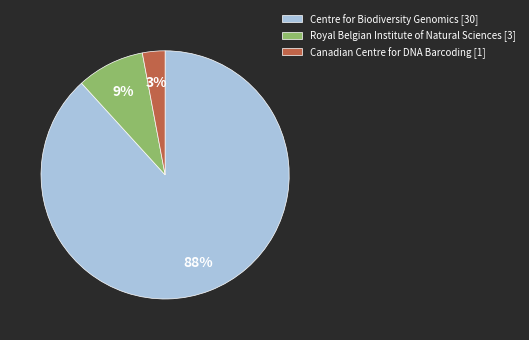

True or false: Royal Belgian Institute of Natural Sciences [3] accounts for 9% of the total.

True